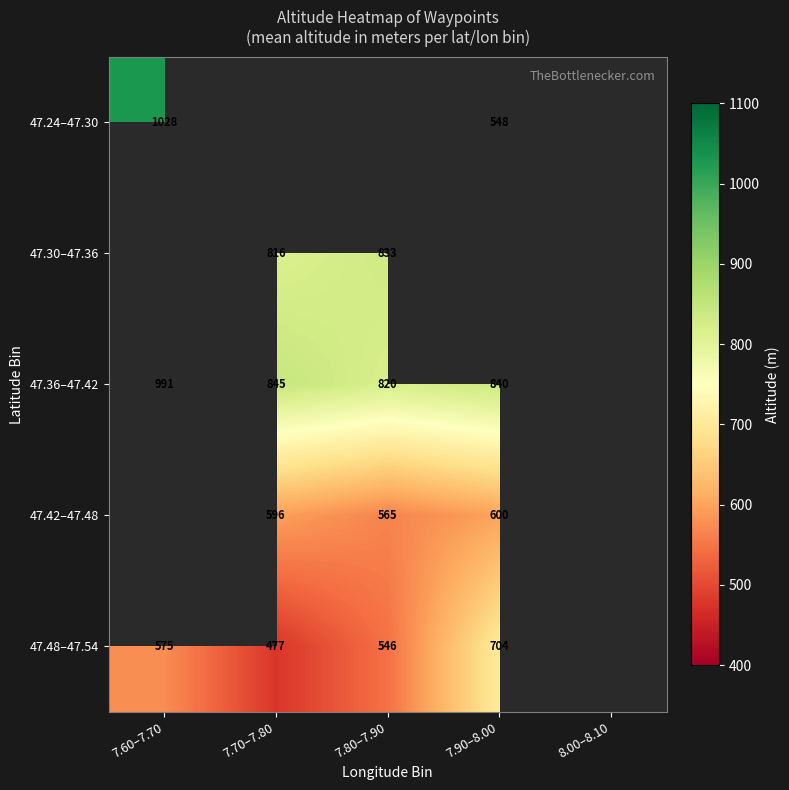

What is the difference between the 47.42–47.48 values at 7.70–7.80 and 7.80–7.90?

31